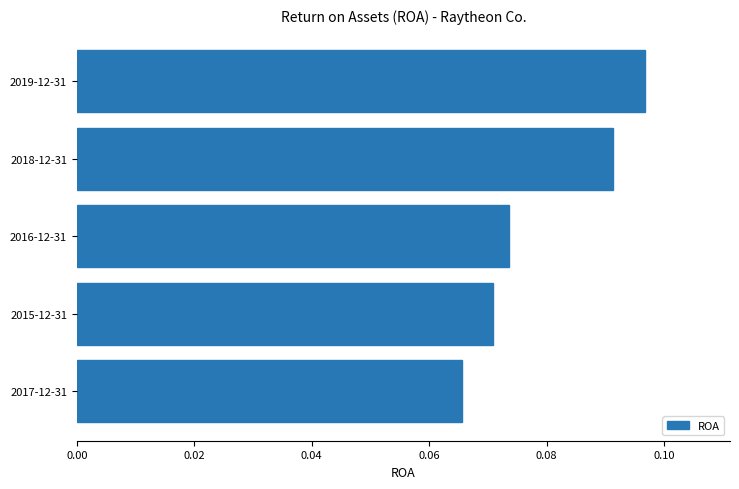

Count the number of categories in the chart.

5